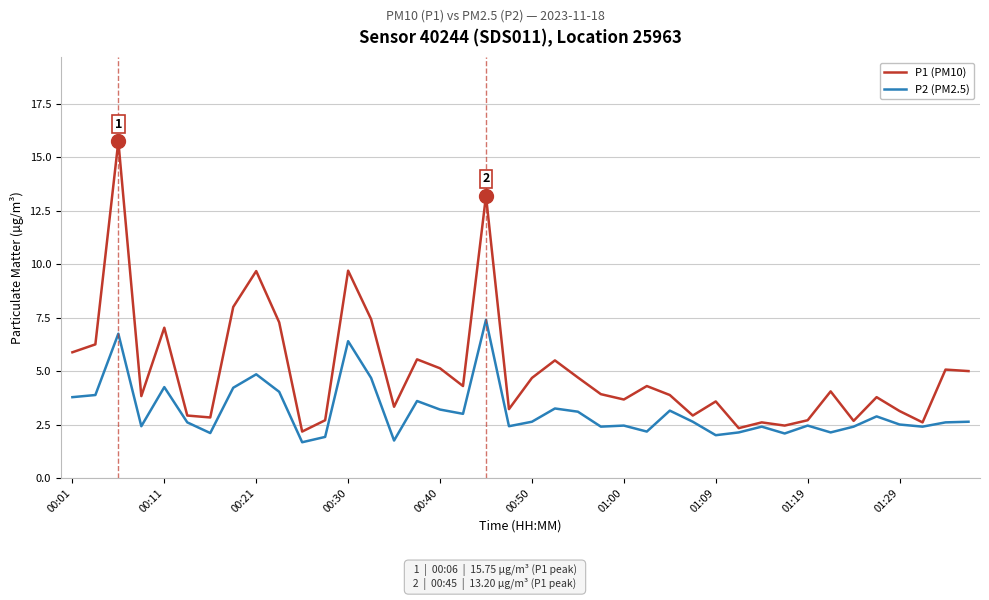

True or false: P1 (PM10) has more than 1 points higher than both neighbors.

True